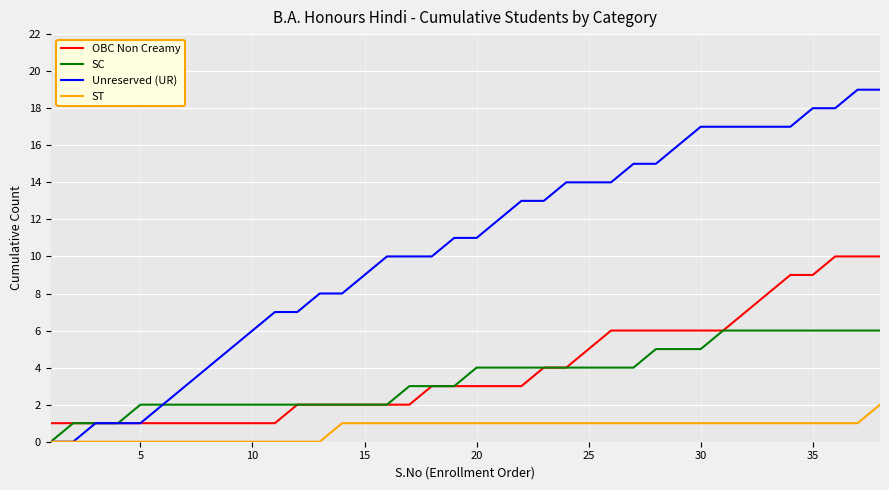

List the series in order of their peak value, highest first.

Unreserved (UR), OBC Non Creamy, SC, ST